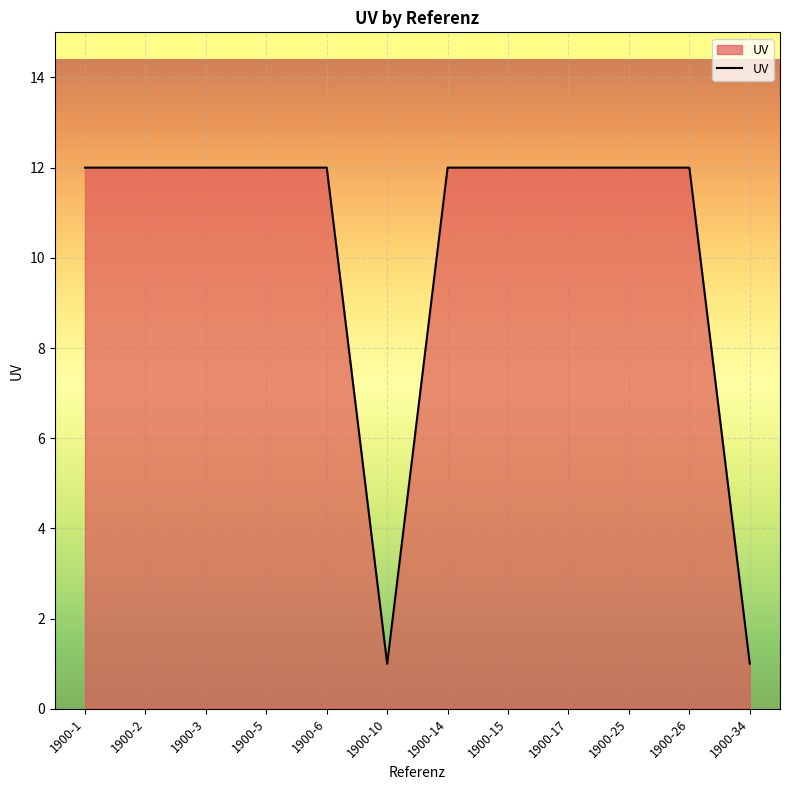

What is the sum of all values?

122